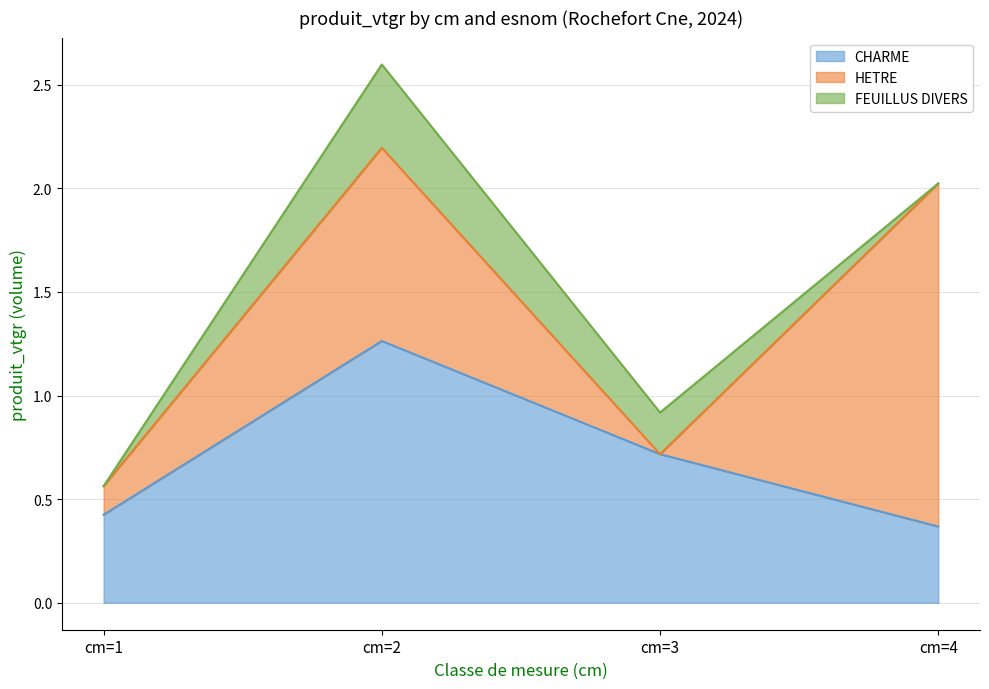

How many intersections are there between HETRE and CHARME?

1